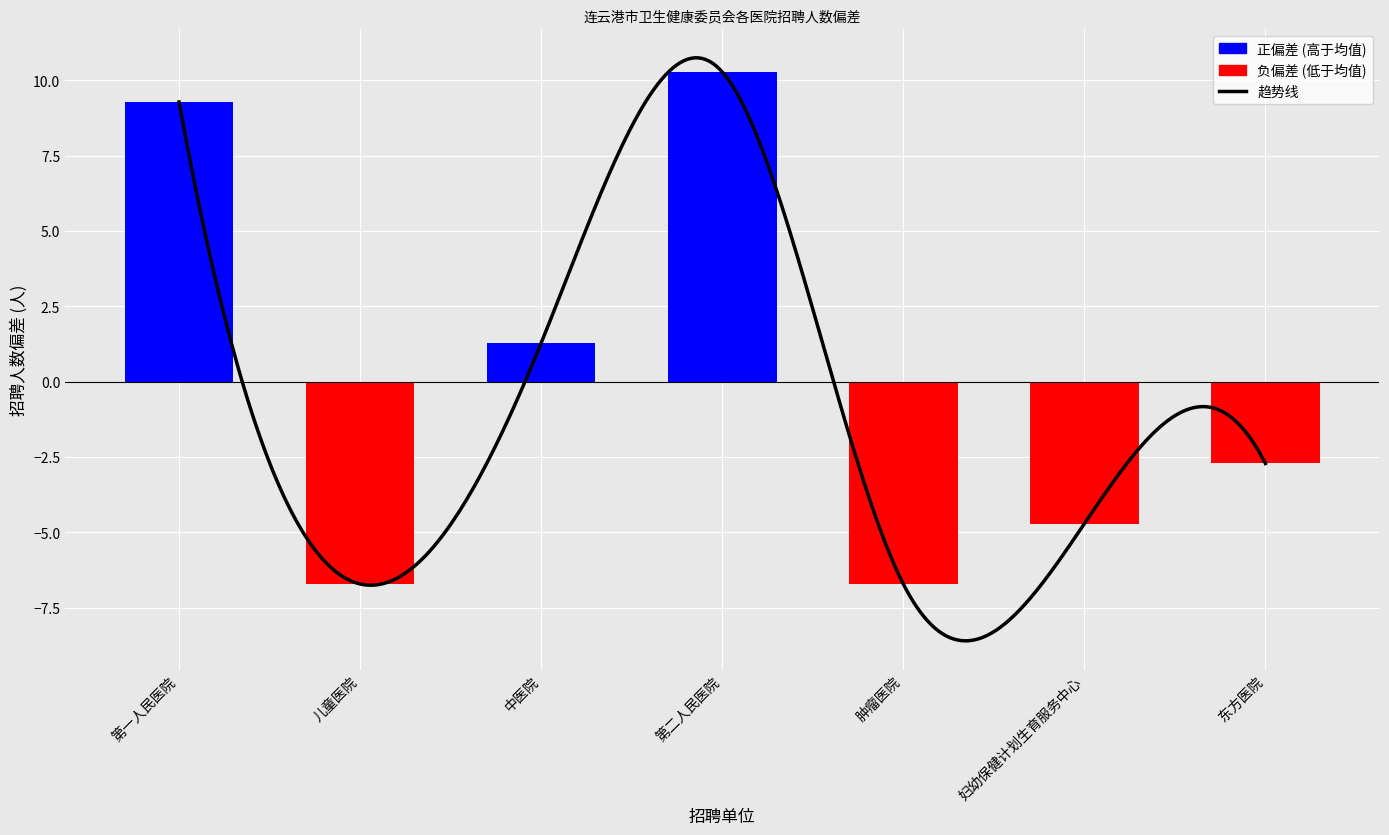

The value at 东方医院 is -2.7. True or false?

True